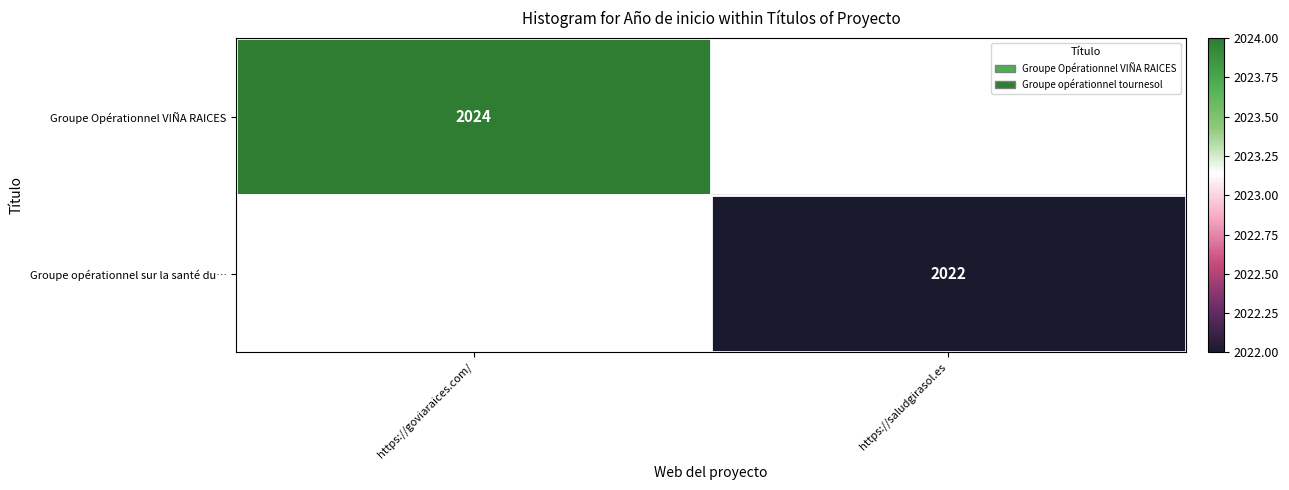

The Groupe opérationnel sur la santé du… series shows 2022 at https://saludgirasol.es. True or false?

True